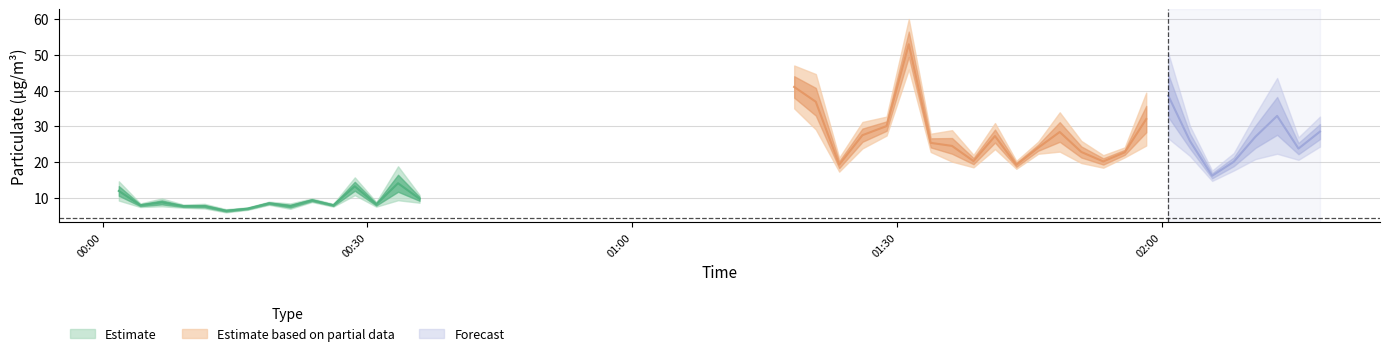

True or false: SDS_P1 and SDS_P2 intersect in this chart.

False